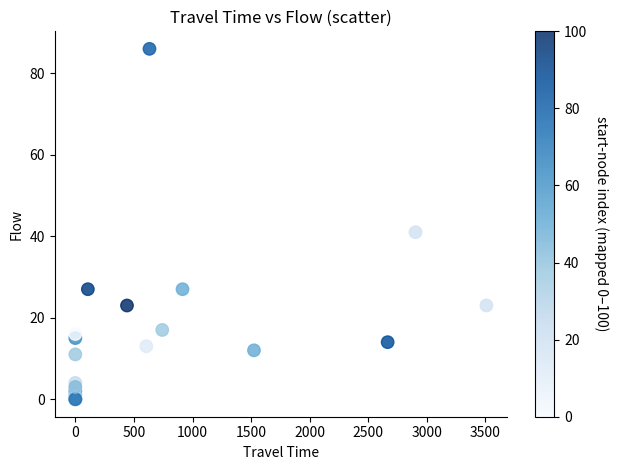

What Y value in the scatter plot is closest to 43?

41